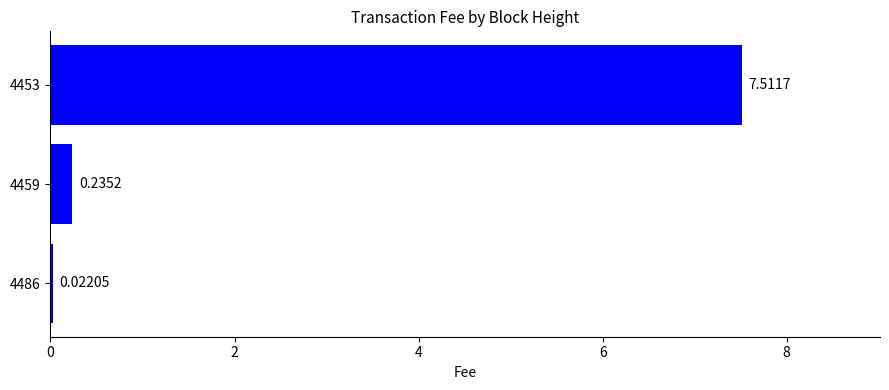

Between 4486 and 4459, which is larger?

4459